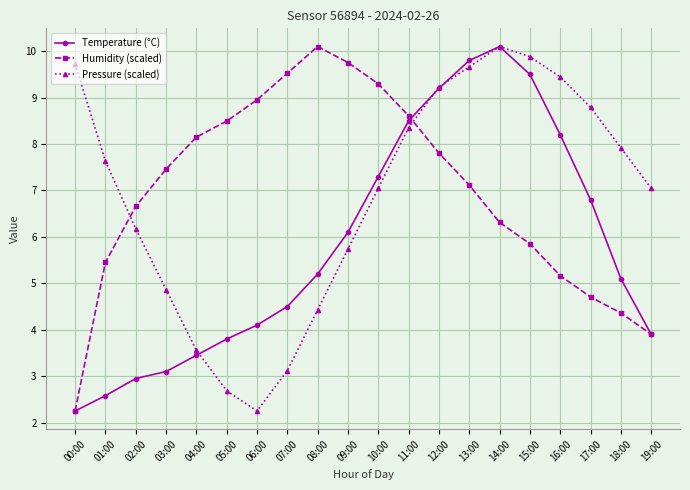

Where is Temperature (°C) nearest to the value 6?

09:00